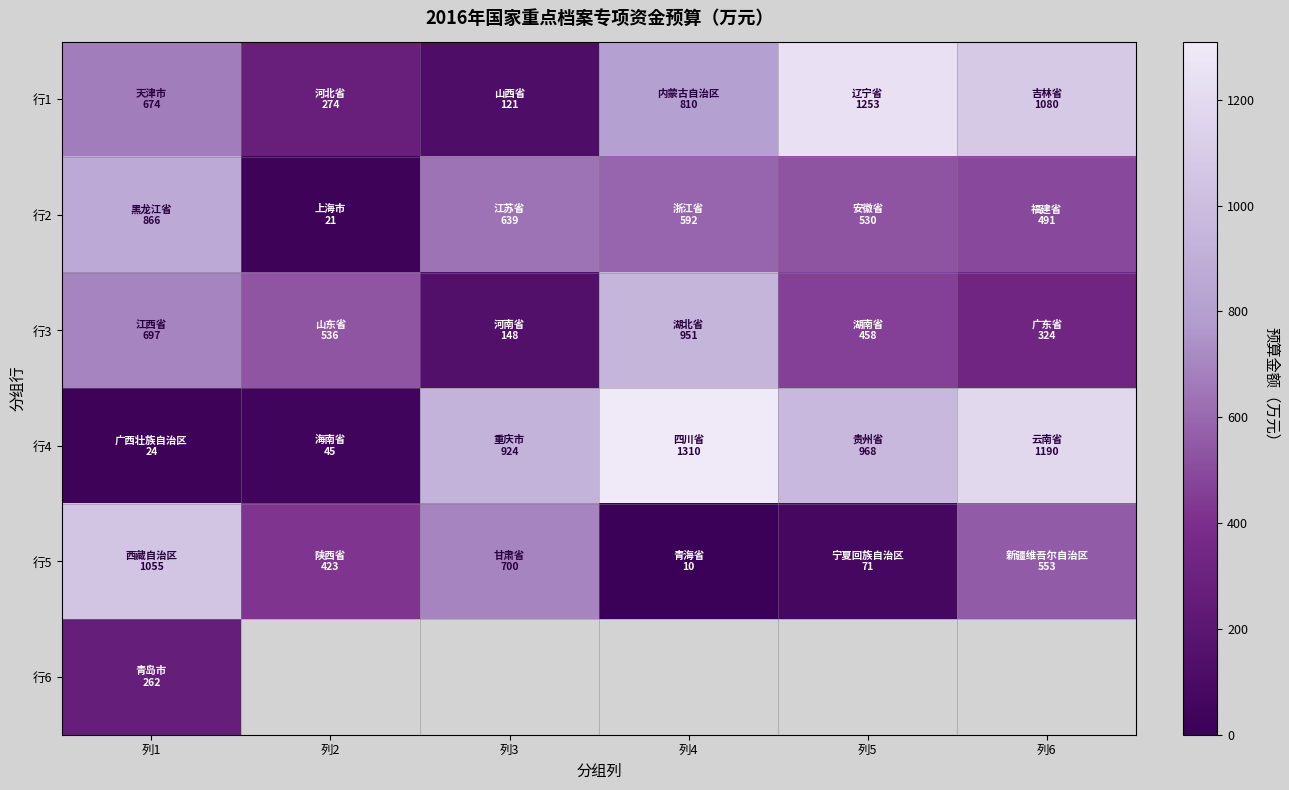

At which label is 行4 closest to 667?

列3